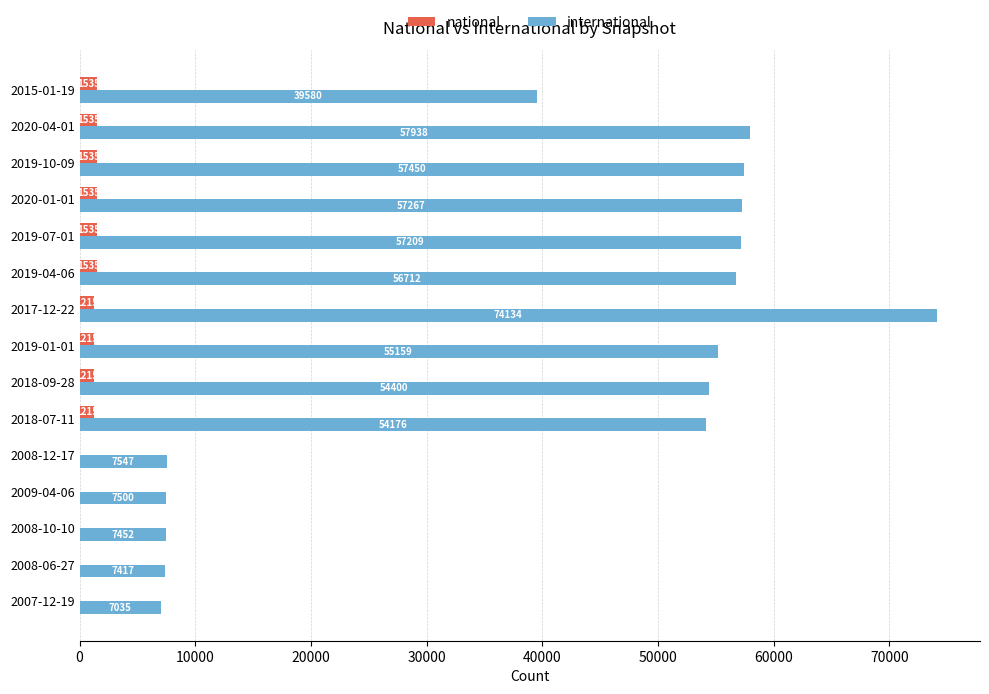

What is the sum of the national values at 2007-12-19 and 2019-10-09?

1535